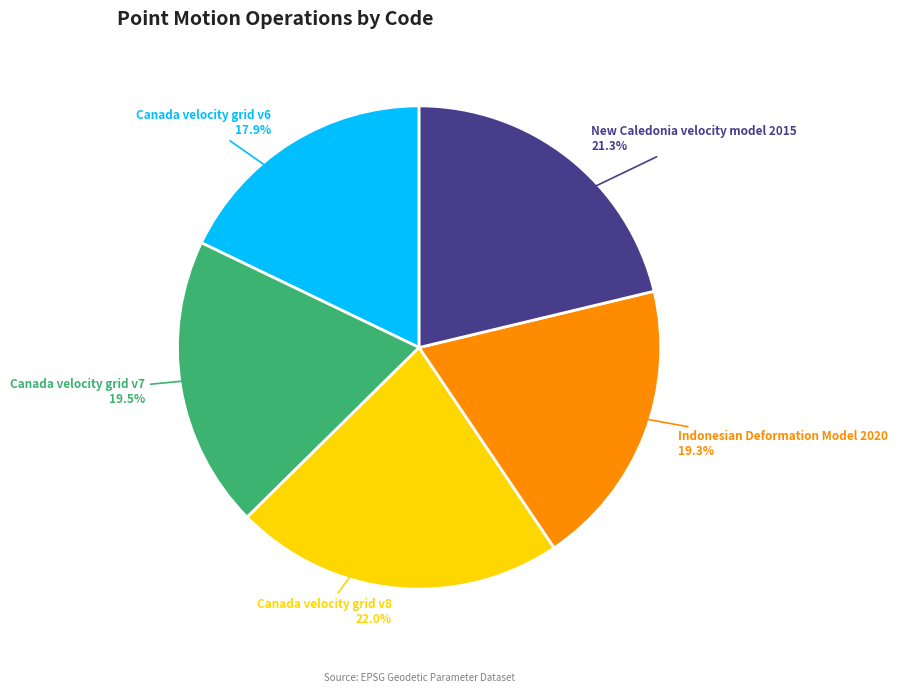

Is it true that Indonesian Deformation Model 2020 is 19% of the pie?

True